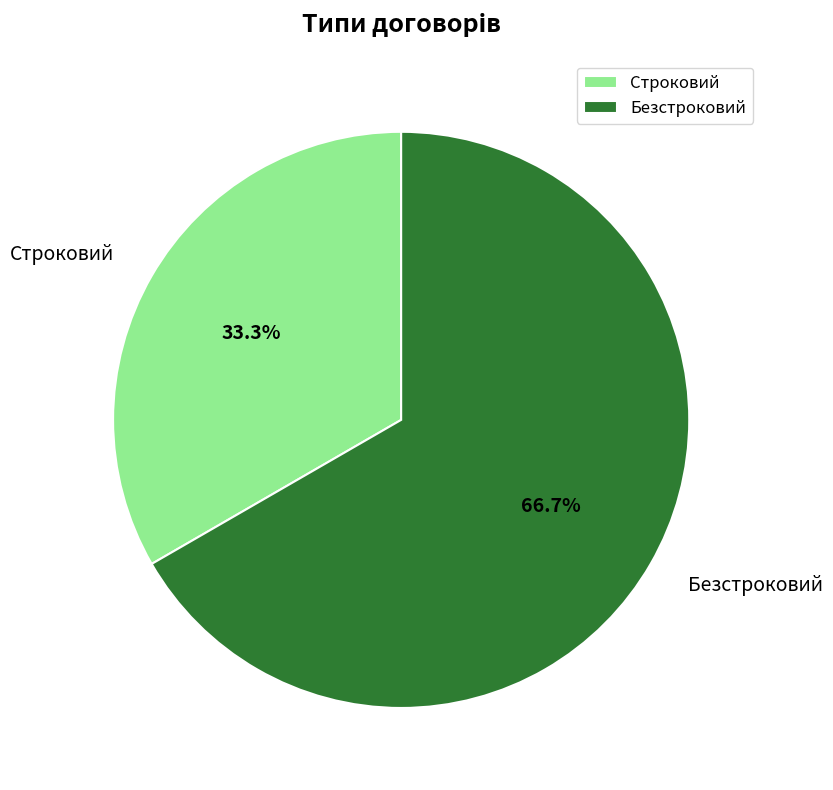

Is it true that Строковий is 33% of the pie?

True